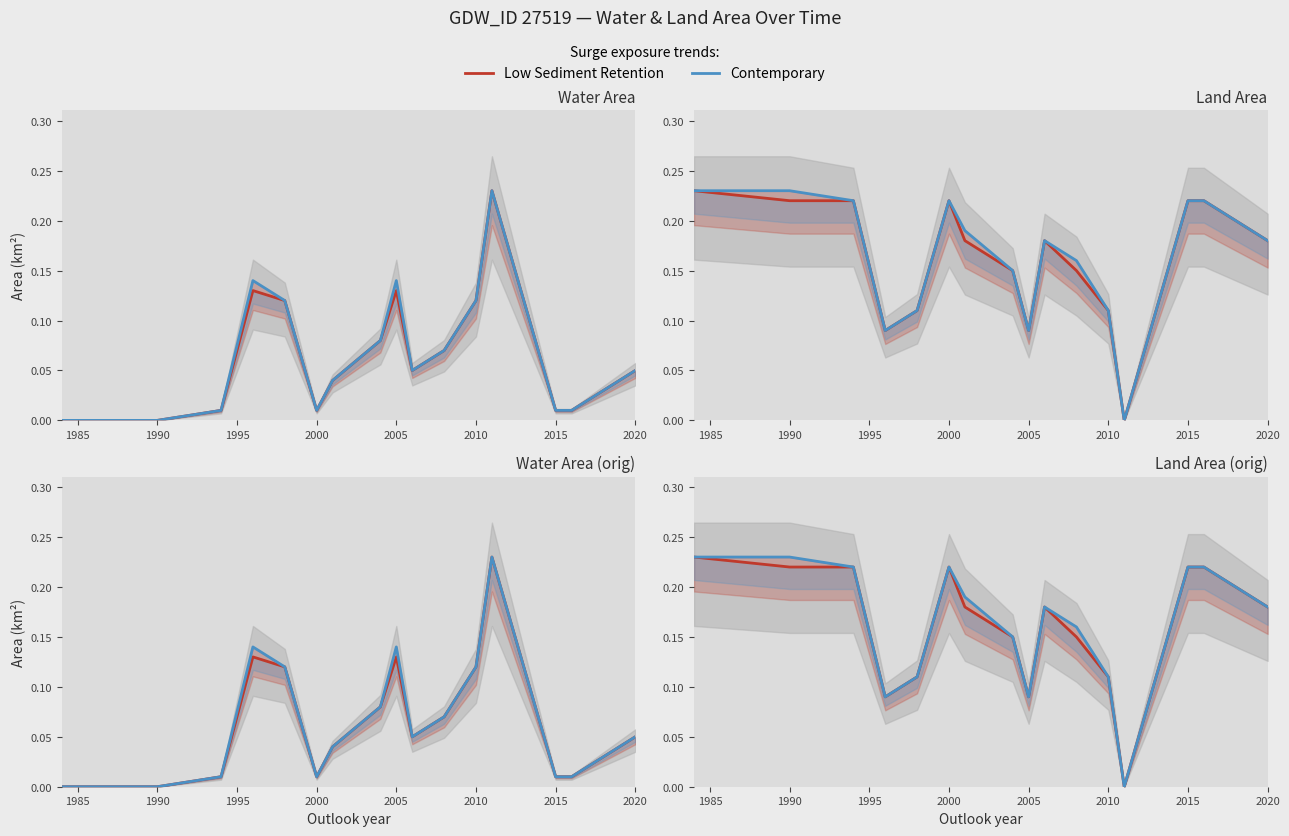

Rank the series by their maximum value, from highest to lowest.

Low Sediment Retention, Contemporary